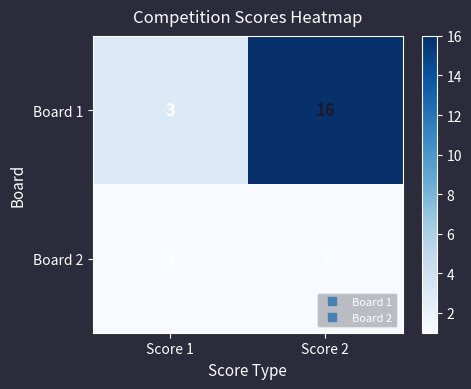

Reading left to right, transcribe all the data shown in this chart.

Board 1: 3	16
Board 2: 1	1